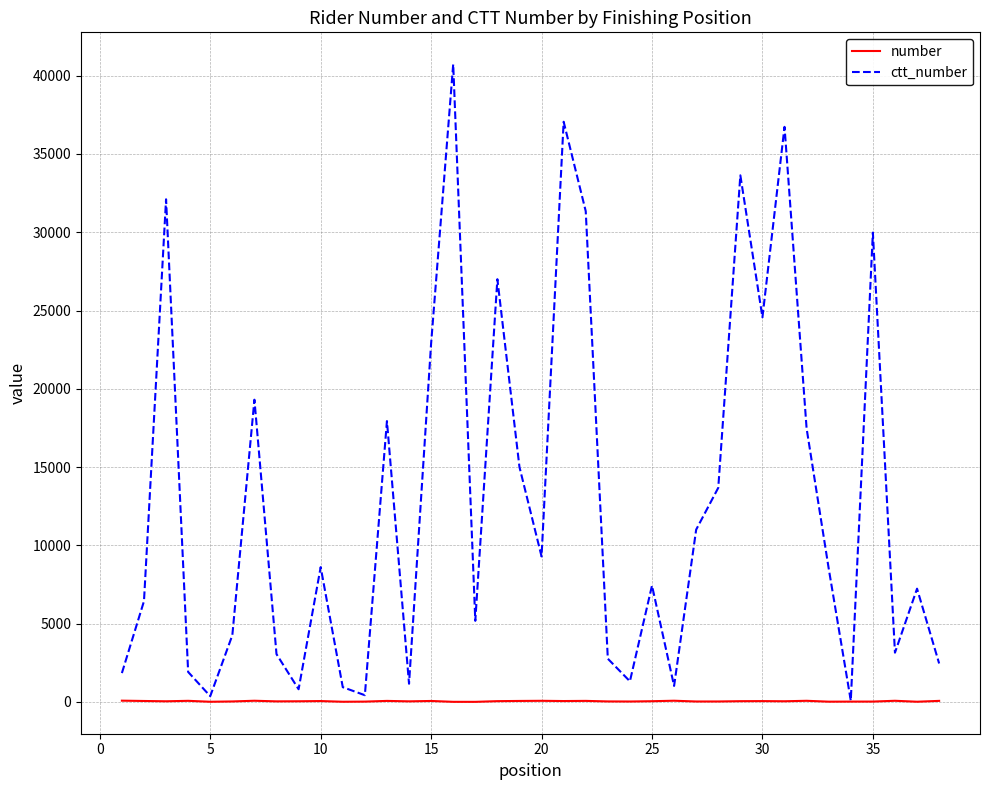

In number, how many points are higher than both neighbors (excluding endpoints)?

11